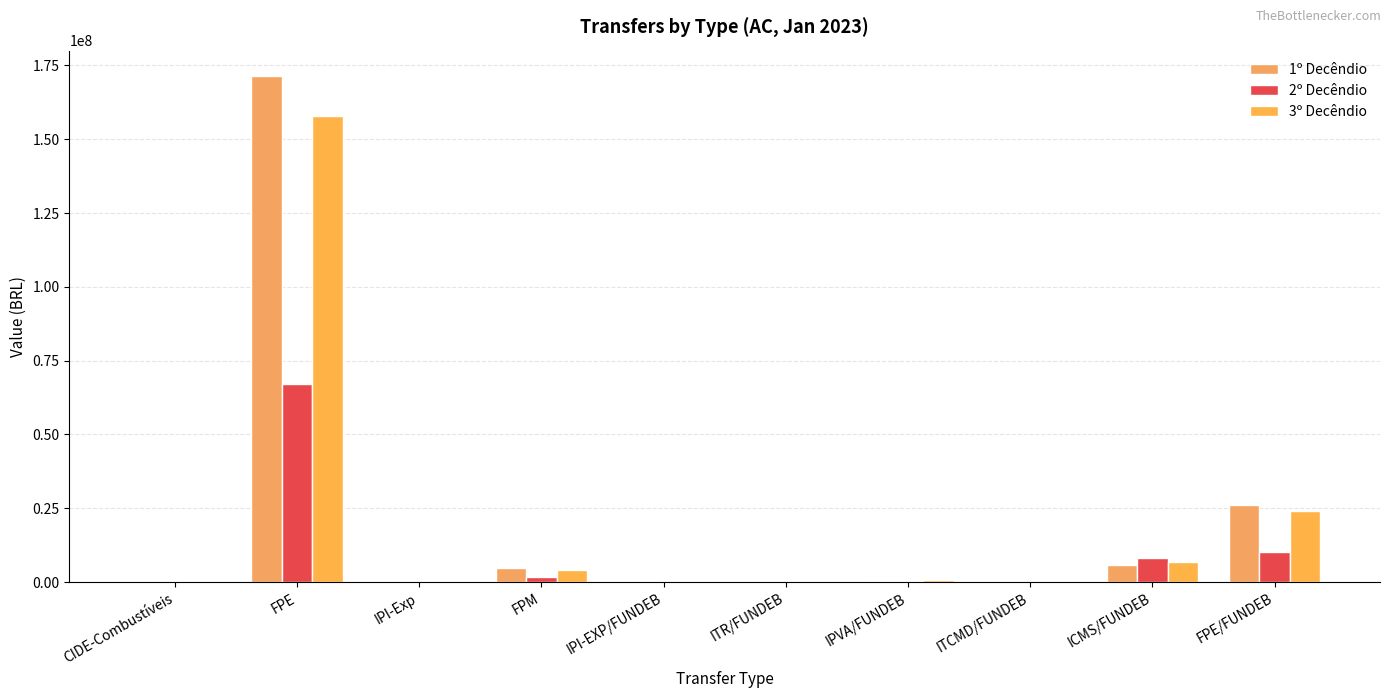

Reading left to right, list all the values displayed in this chart.

1º Decêndio: CIDE-Combustíveis=27131.1	FPE=171444929.9	IPI-Exp=34545.6	FPM=4683680.4	IPI-EXP/FUNDEB=5273.0	ITR/FUNDEB=2951.4	IPVA/FUNDEB=437925.9	ITCMD/FUNDEB=51547.7	ICMS/FUNDEB=5729425.0	FPE/FUNDEB=26169001.3
2º Decêndio: CIDE-Combustíveis=0.0	FPE=67082632.8	IPI-Exp=17169.5	FPM=1795244.6	IPI-EXP/FUNDEB=2620.7	ITR/FUNDEB=266.2	IPVA/FUNDEB=352818.2	ITCMD/FUNDEB=19097.2	ICMS/FUNDEB=8246335.8	FPE/FUNDEB=10239355.0
3º Decêndio: CIDE-Combustíveis=0.0	FPE=157719486.2	IPI-Exp=9365.2	FPM=4093830.9	IPI-EXP/FUNDEB=1429.5	ITR/FUNDEB=285.5	IPVA/FUNDEB=600672.4	ITCMD/FUNDEB=62861.2	ICMS/FUNDEB=6848978.4	FPE/FUNDEB=24073977.9